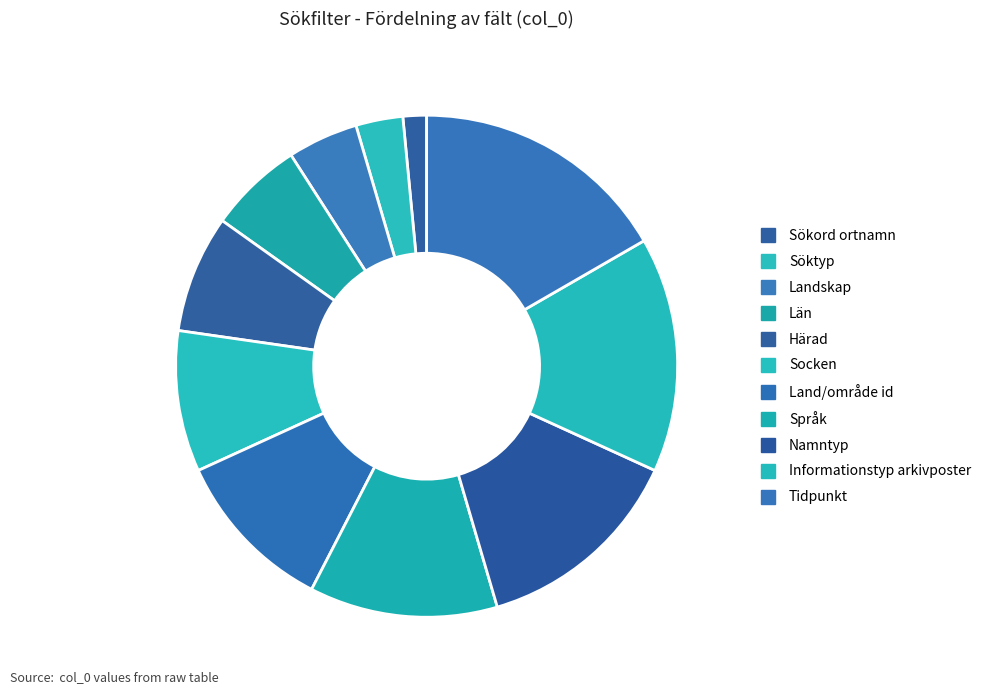

To the nearest percent, what percentage of the pie is Informationstyp arkivposter?

15%